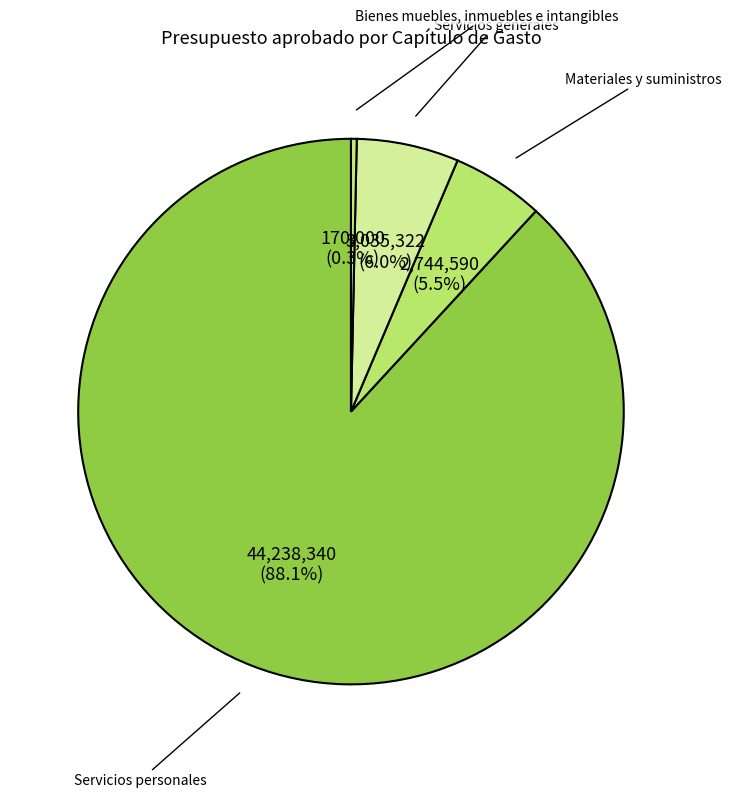

What percentage is NOT represented by Bienes muebles, inmuebles e intangibles?

99.7%